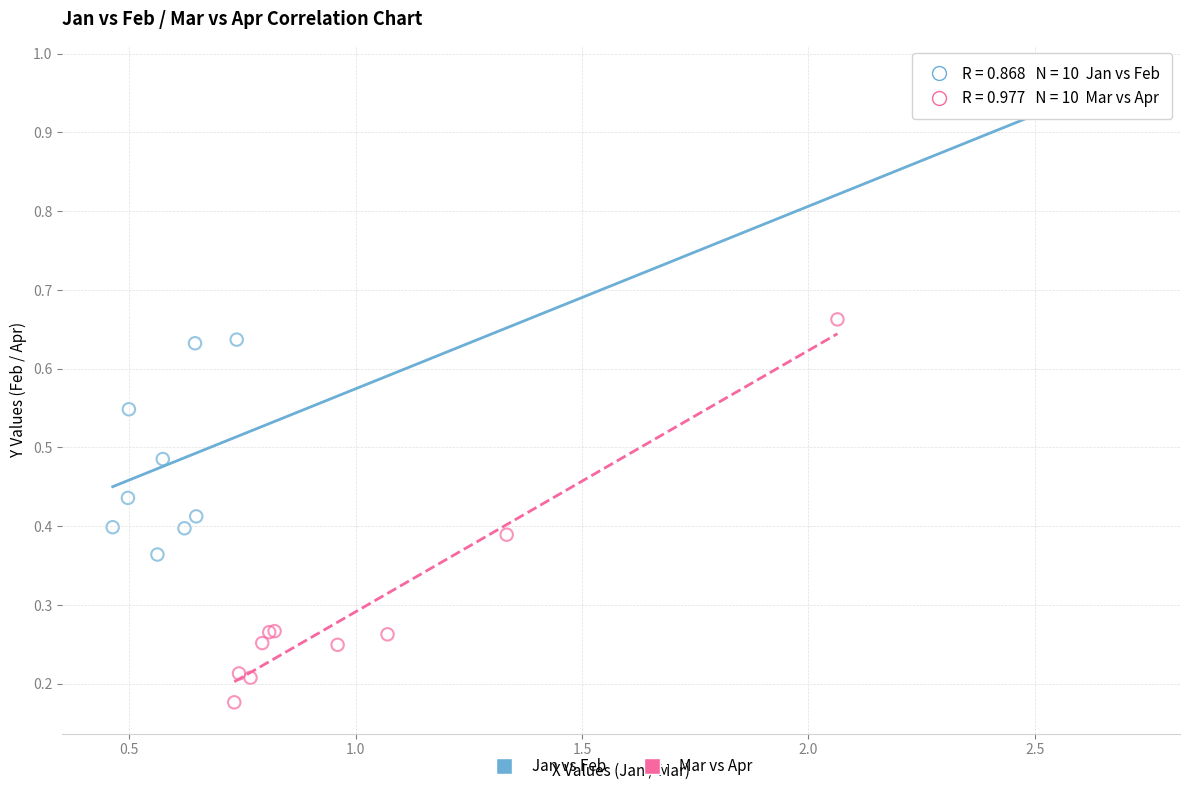

What are all the series names shown in the legend?

Jan vs Feb, Mar vs Apr